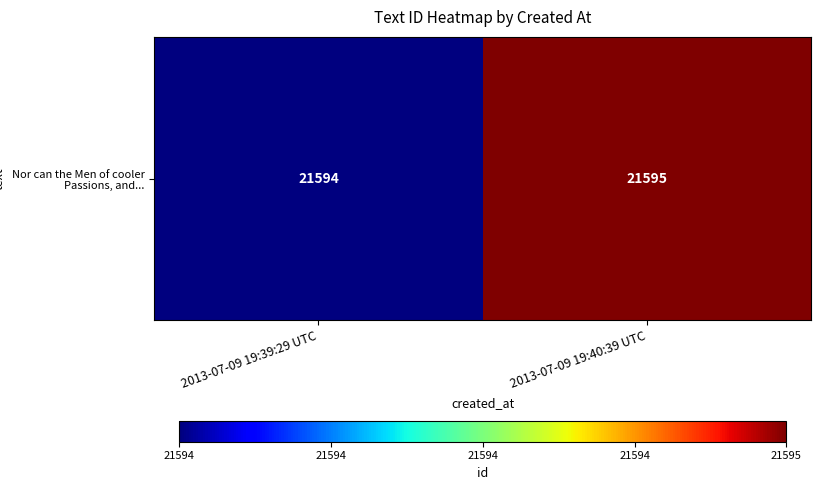

At which label is the value closest to 21594?

2013-07-09 19:39:29 UTC